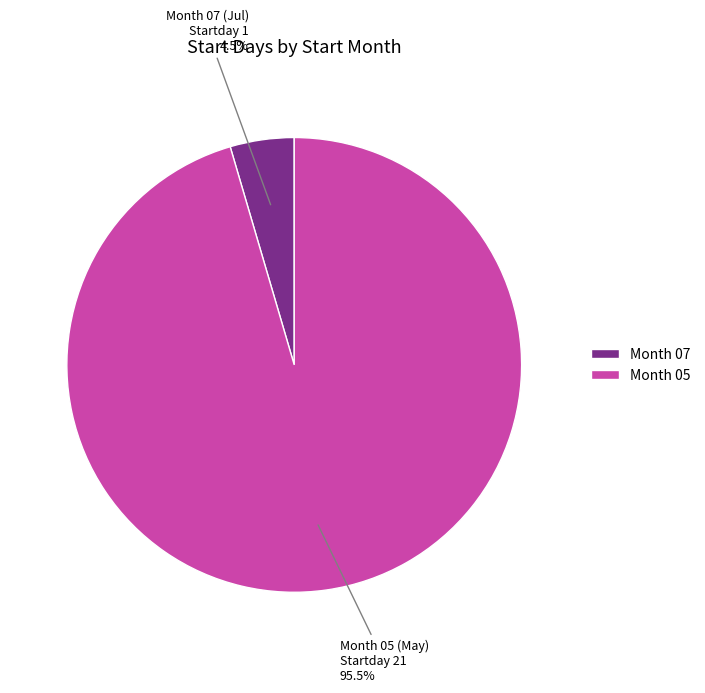

What is the largest slice in the pie chart?

Month 05